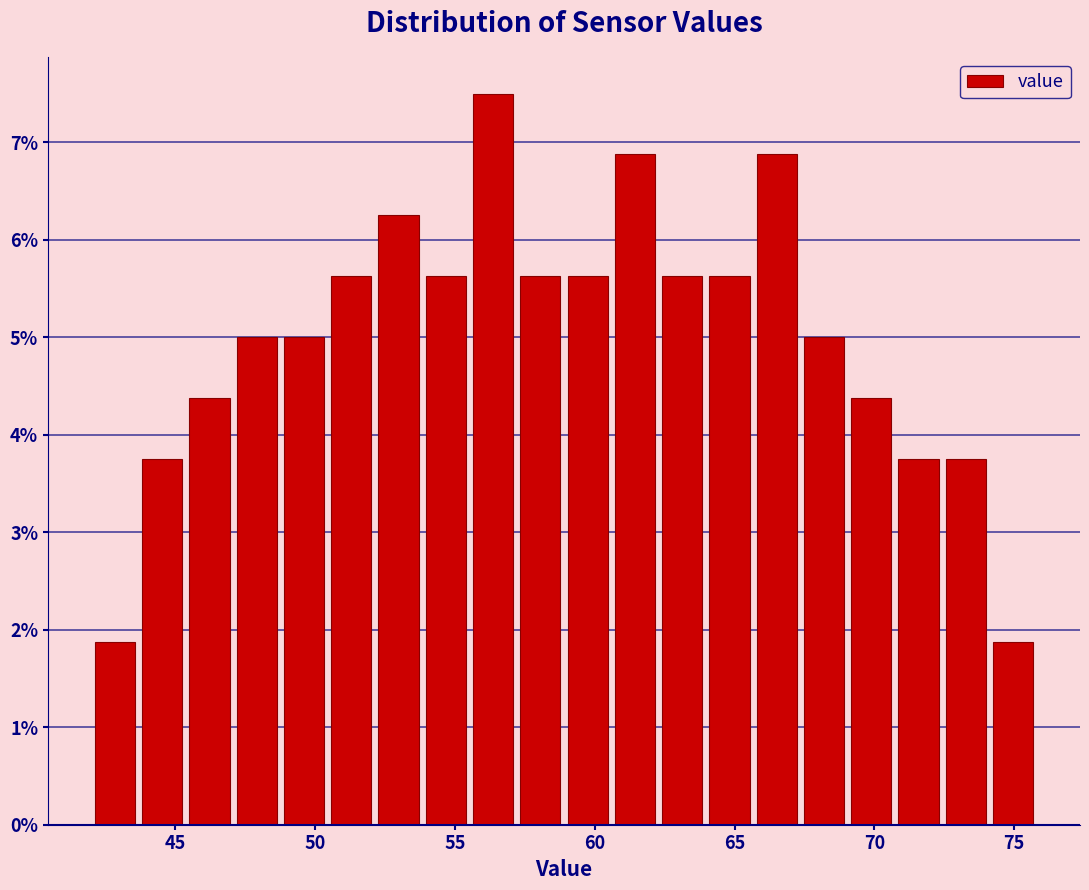

Around what value on the x-axis is the tallest bar? Give the approximate position of its centre, as read against the axis.

56.5